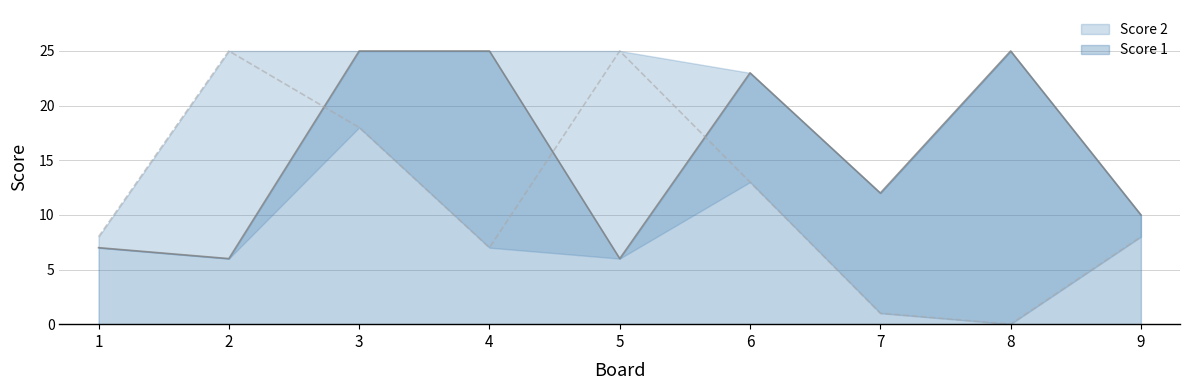

Where does the Score 1 series first go above 12?

3